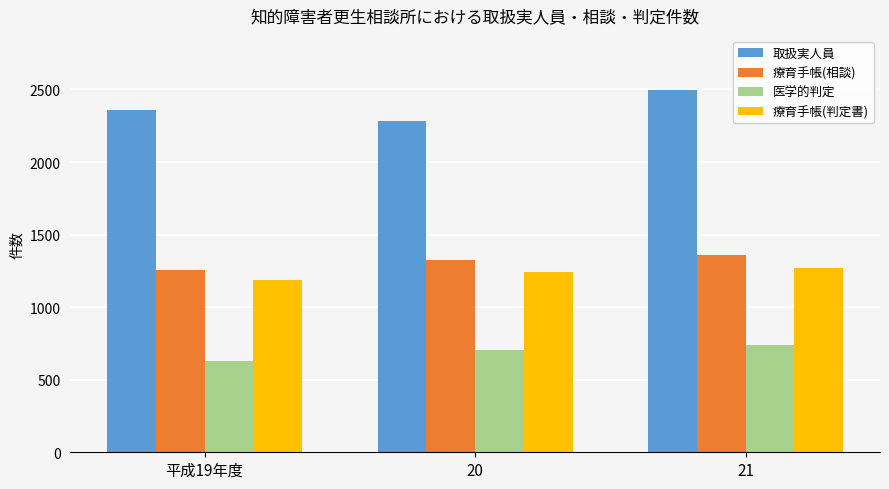

Which category has the lowest value across all series?

平成19年度